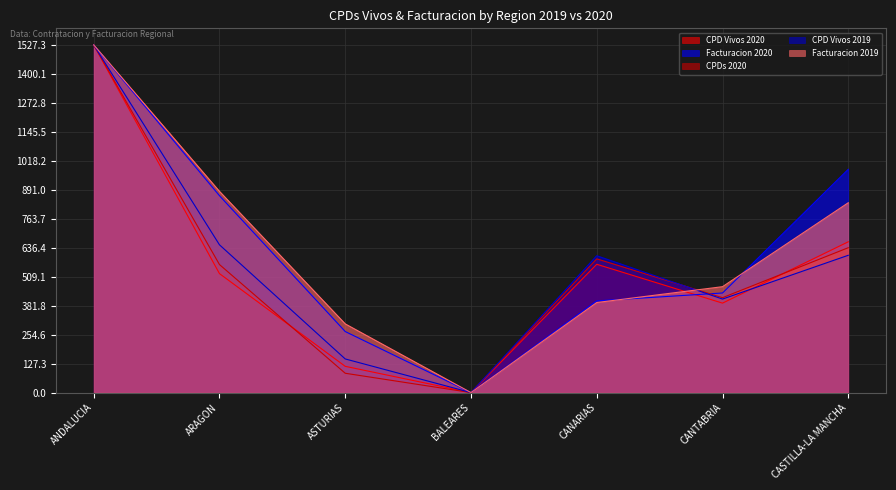

At how many categories does at least one series exceed 919?

2